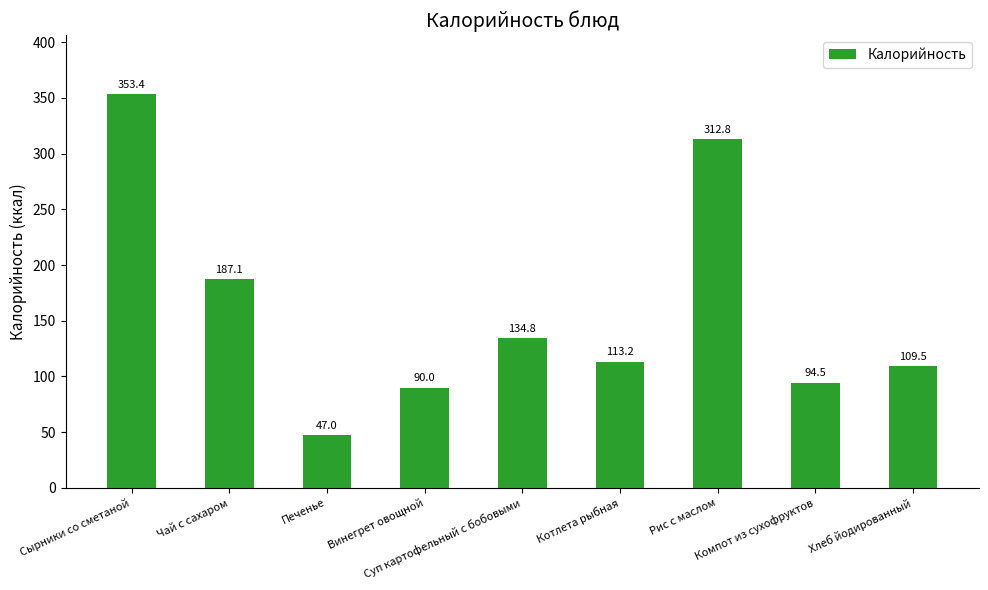

Does the chart contain stacked bars?

No